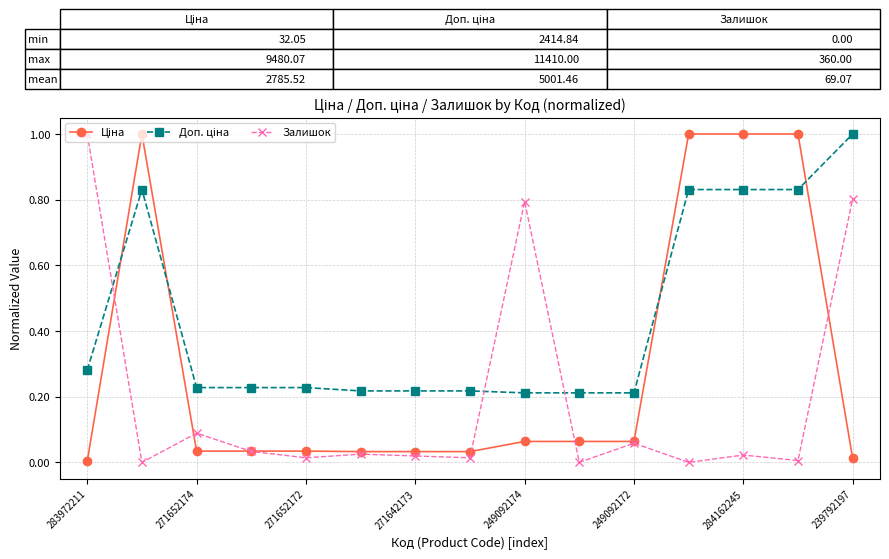

True or false: Залишок has more than 0 interior local peaks.

True